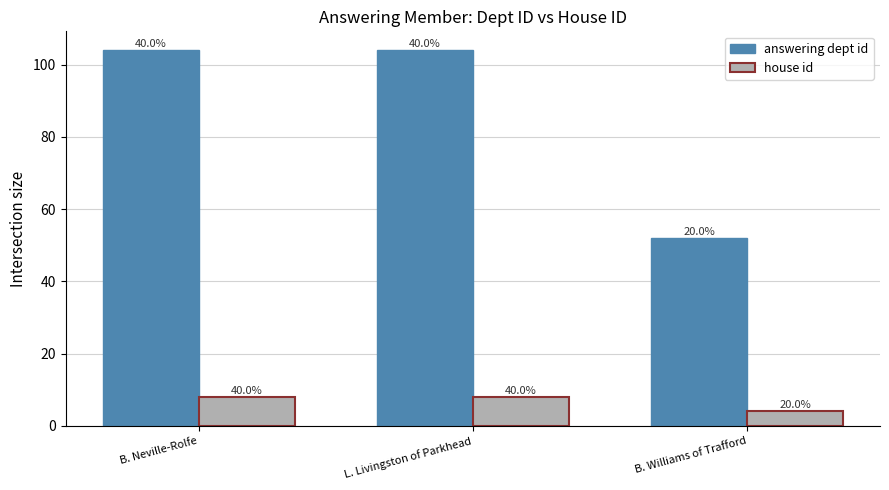

What is the value of the house id bar at the 2nd from the left?

8